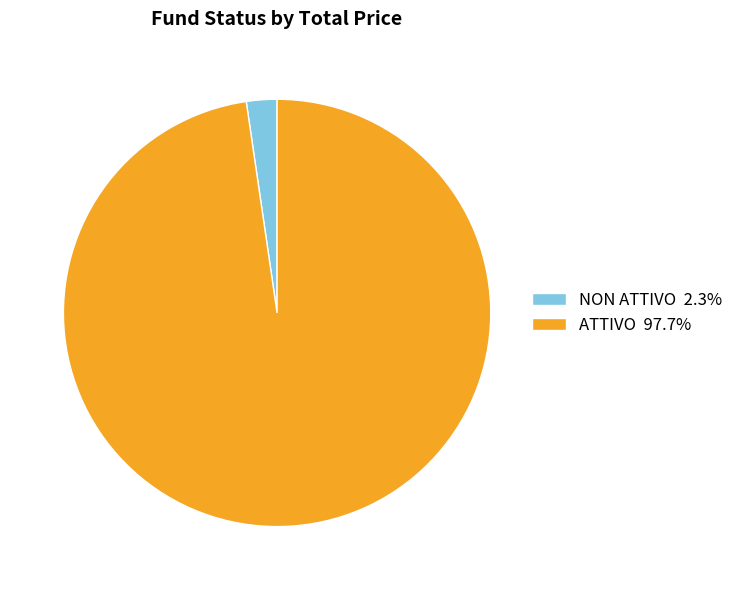

Do NON ATTIVO 2.3% and ATTIVO 97.7% together represent more than half of the pie?

Yes